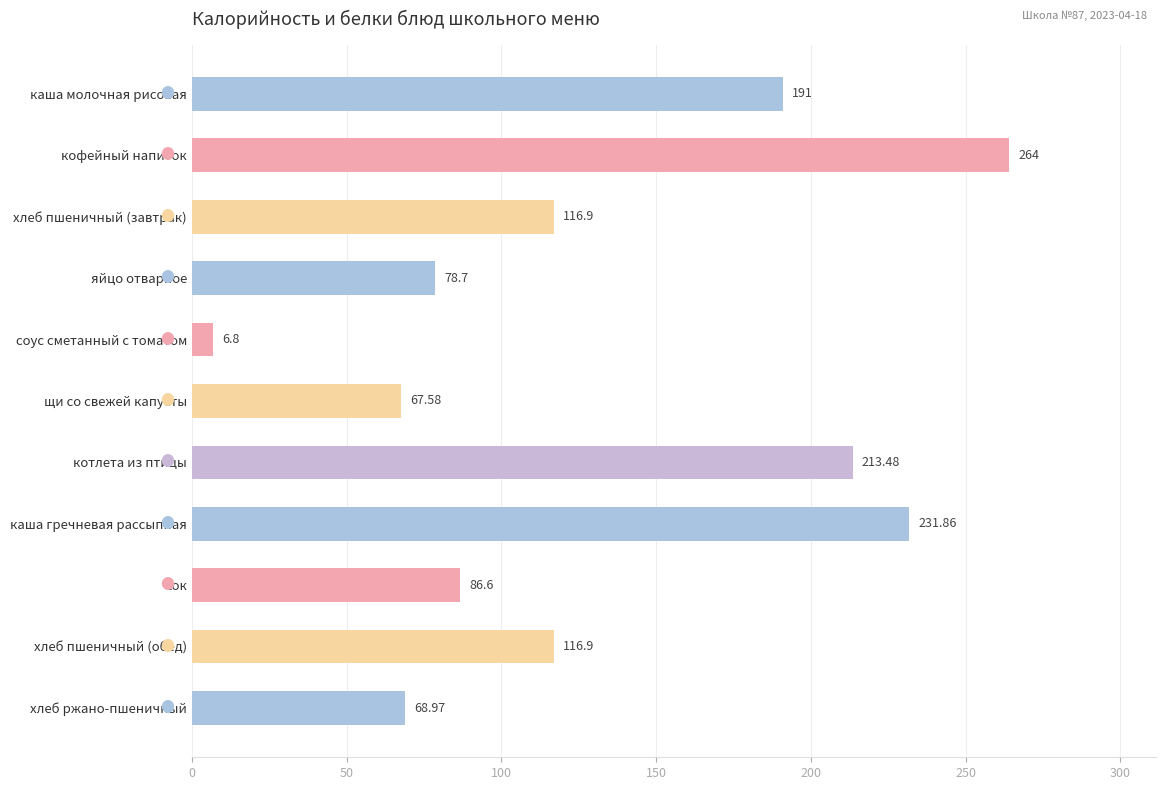

What is the sum of the values at хлеб пшеничный (завтрак) and каша гречневая рассыпная?

348.8